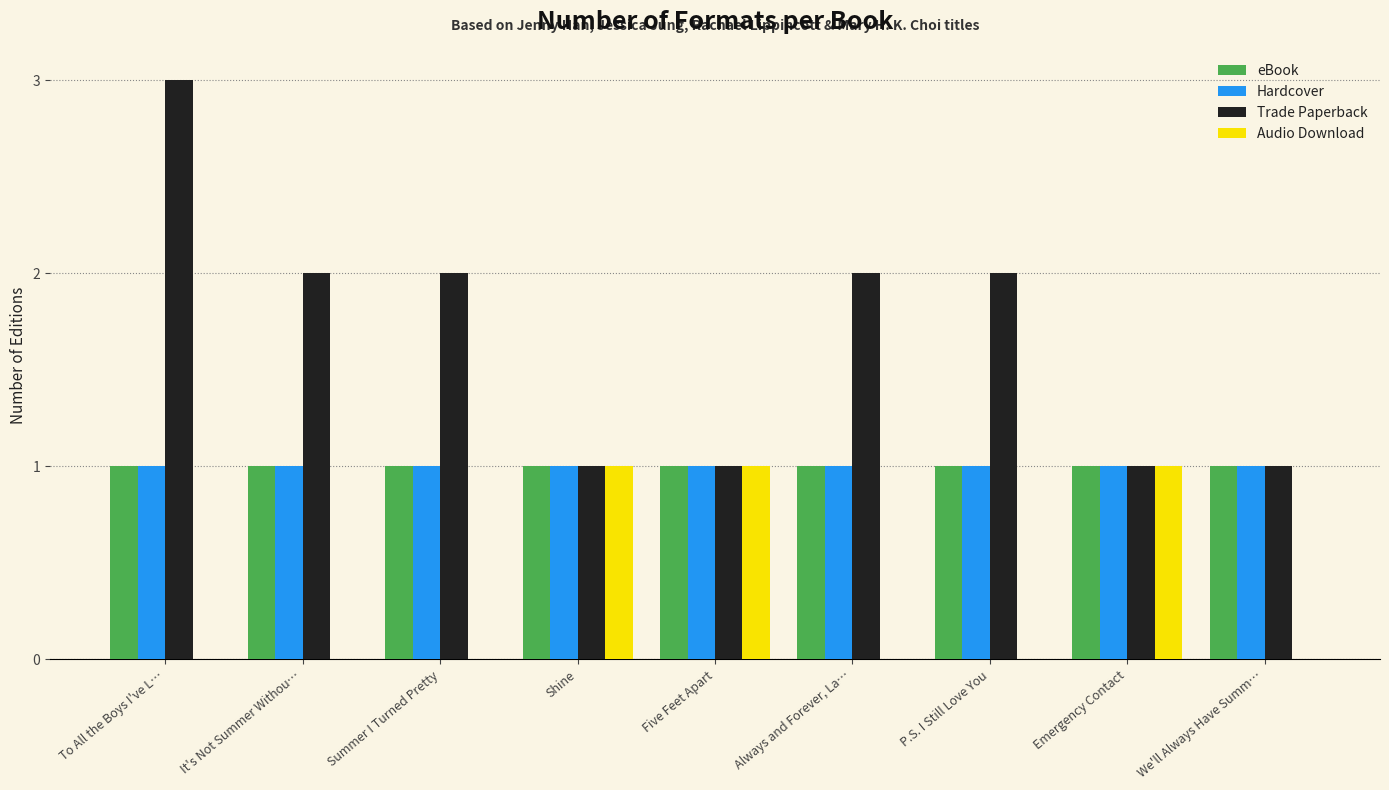

Reading right to left, transcribe all the data shown in this chart.

eBook: 1	1	1	1	1	1	1	1	1
Hardcover: 1	1	1	1	1	1	1	1	1
Trade Paperback: 1	1	2	2	1	1	2	2	3
Audio Download: 0	1	0	0	1	1	0	0	0